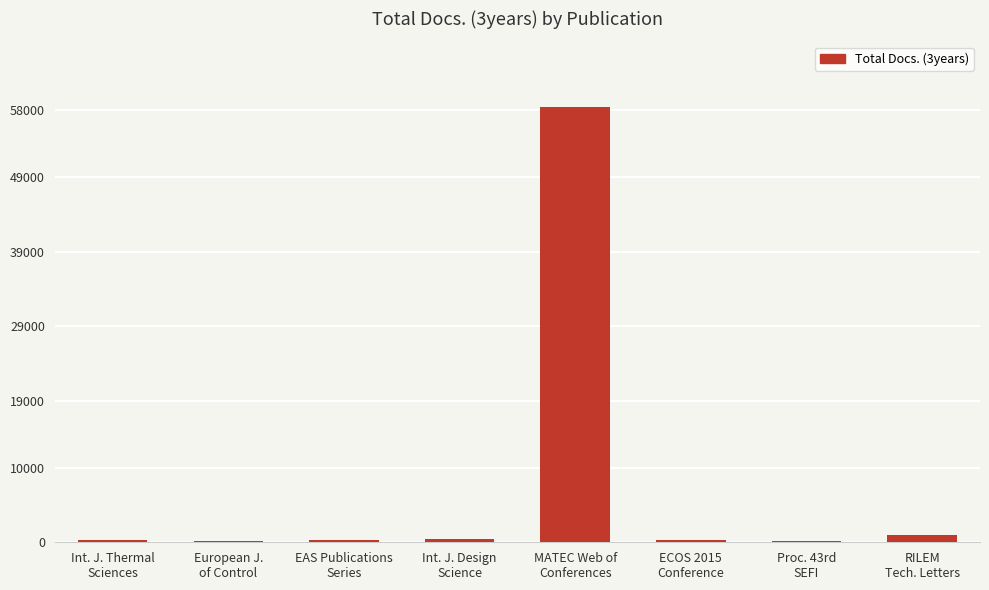

What is the greatest value displayed?

58435